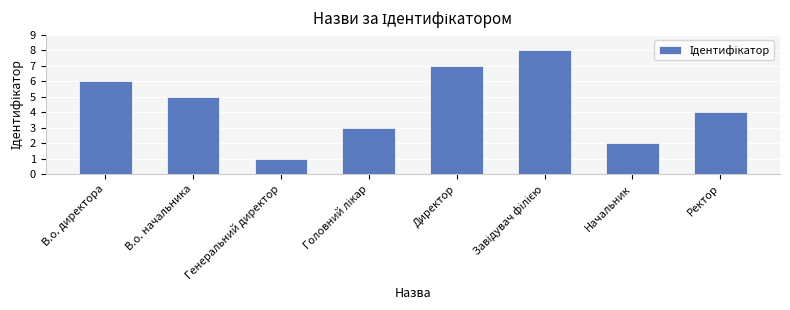

What is the difference between the values at Директор and Генеральний директор?

6